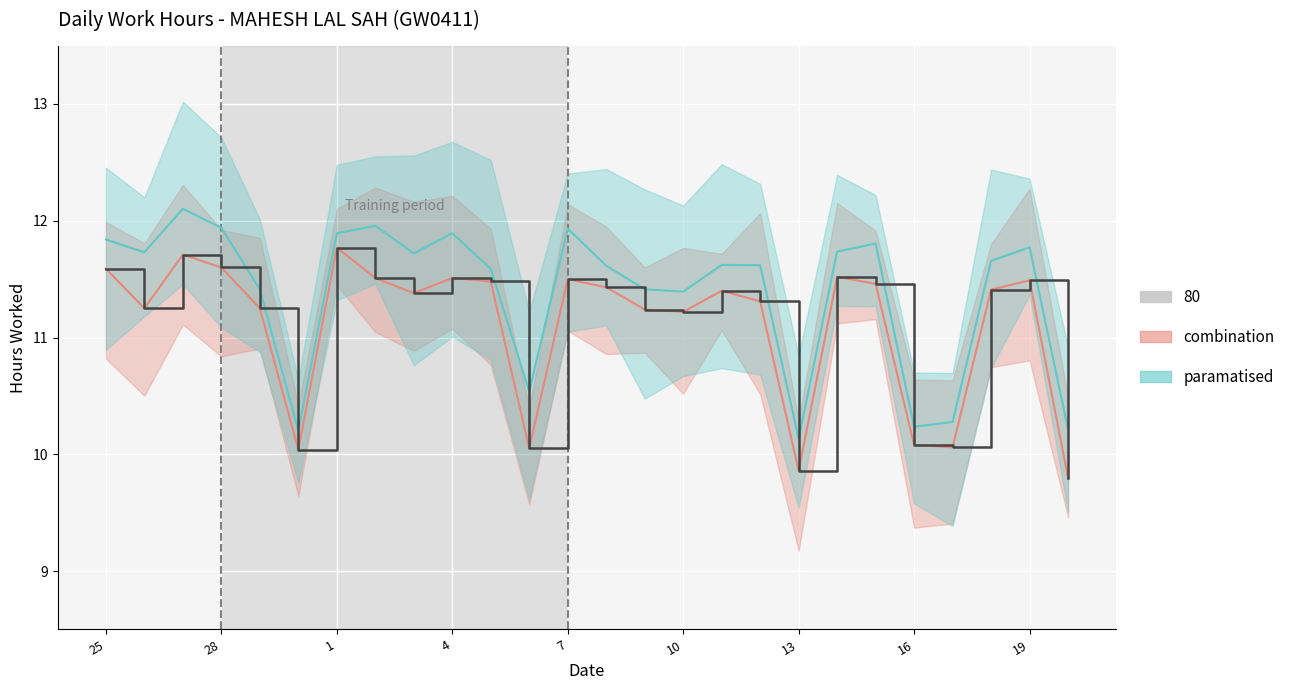

The chart shows a value of 5.4 at 28. True or false?

False